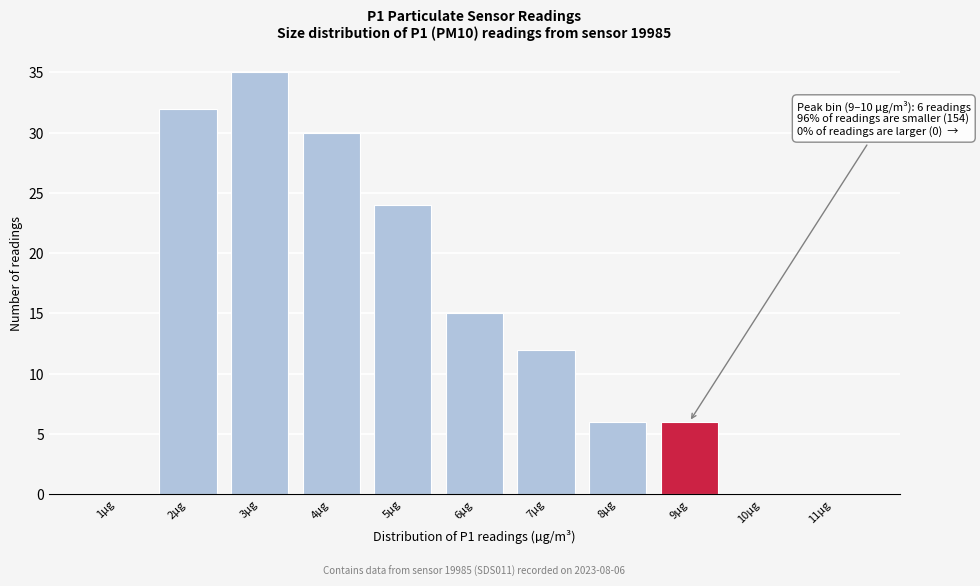

Reading right to left, list all the values displayed in this chart.

11µg=0	10µg=0	9µg=6	8µg=6	7µg=12	6µg=15	5µg=24	4µg=30	3µg=35	2µg=32	1µg=0